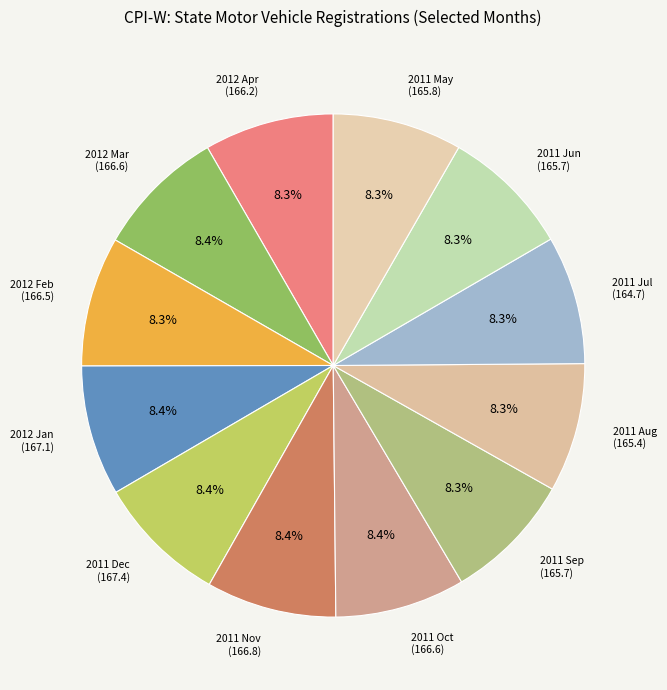

Is there a majority slice in this chart?

No